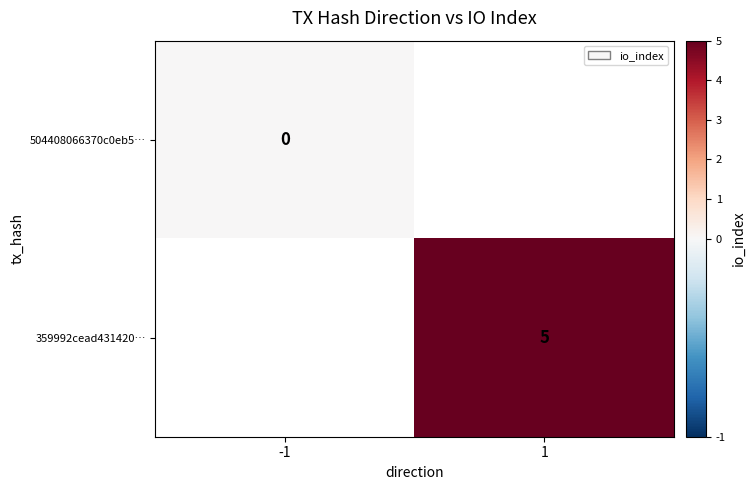

At how many categories does at least one series exceed 3?

1